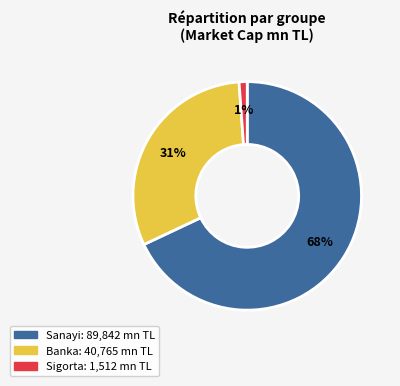

How many segments does this pie chart have?

3